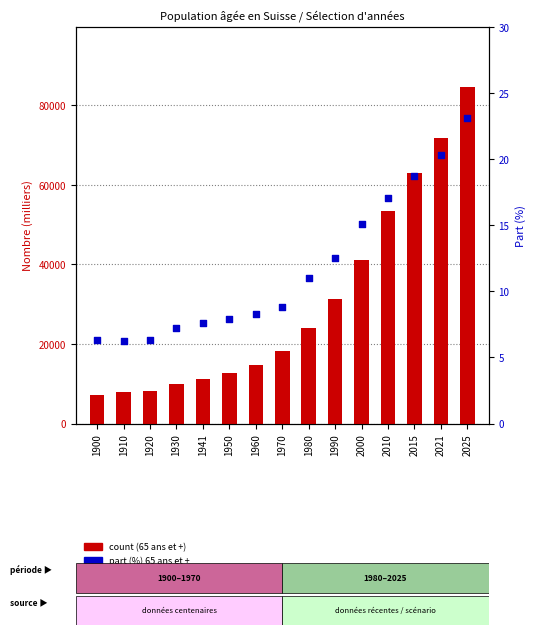

Which series contains the highest Y value?

65 ans et +